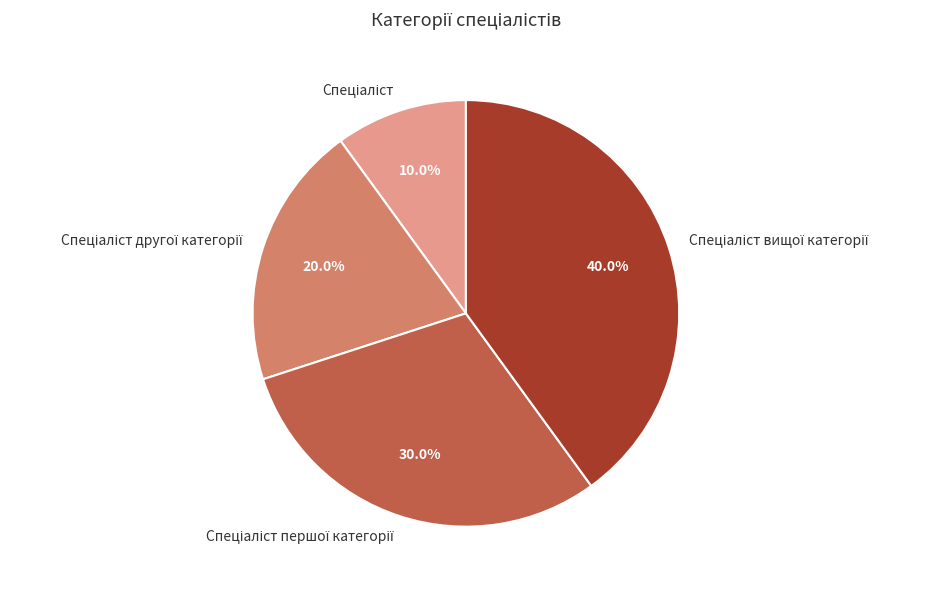

Is there any slice that represents more than half of the pie?

No